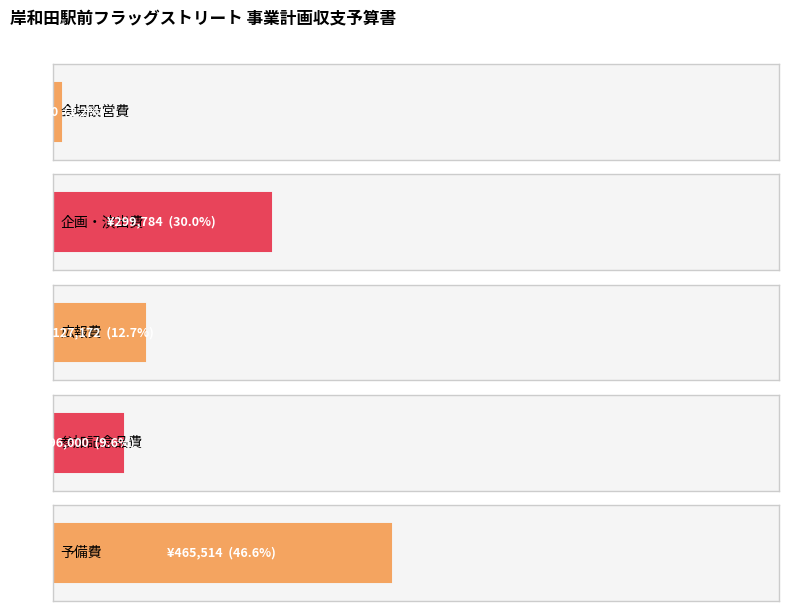

What position from the left is 予備費?

5